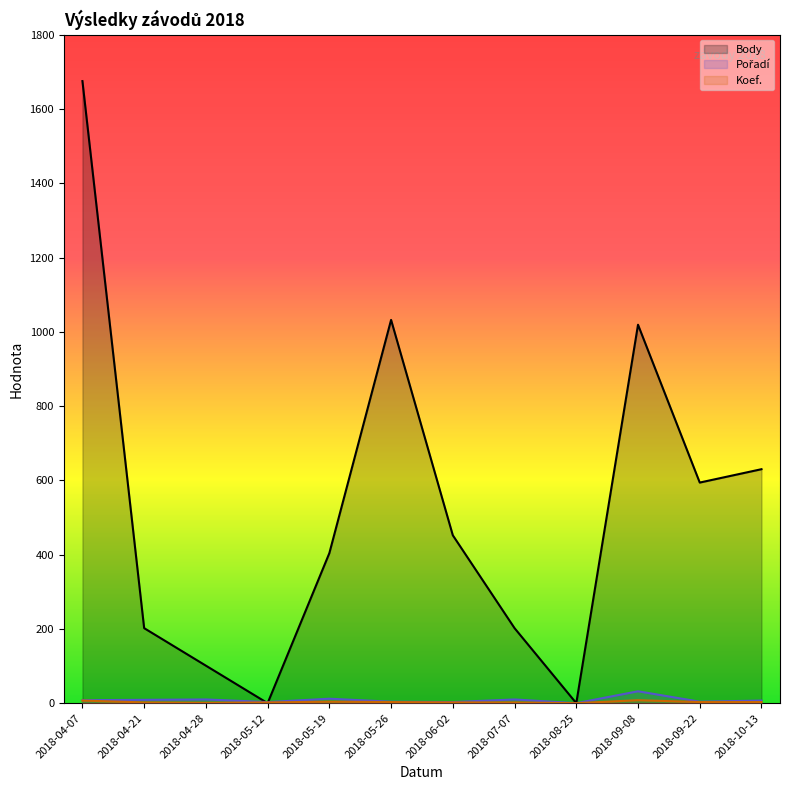

Which series ends up on top after the final intersection of Pořadí and Body?

Body